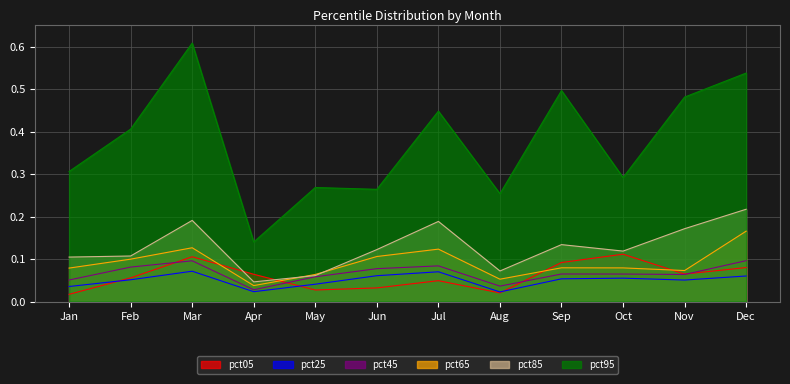

Rank the series by their maximum value, from lowest to highest.

pct25, pct45, pct05, pct65, pct85, pct95